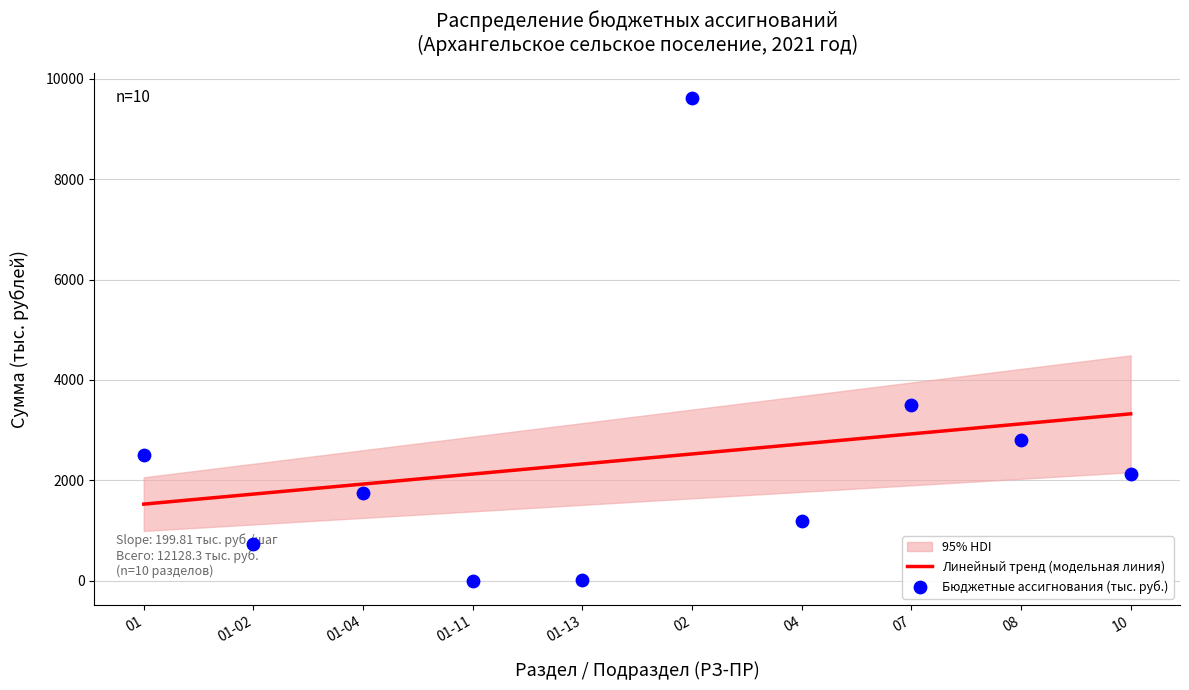

Which series reaches the maximum Y coordinate?

Бюджетные ассигнования (тыс. руб.)